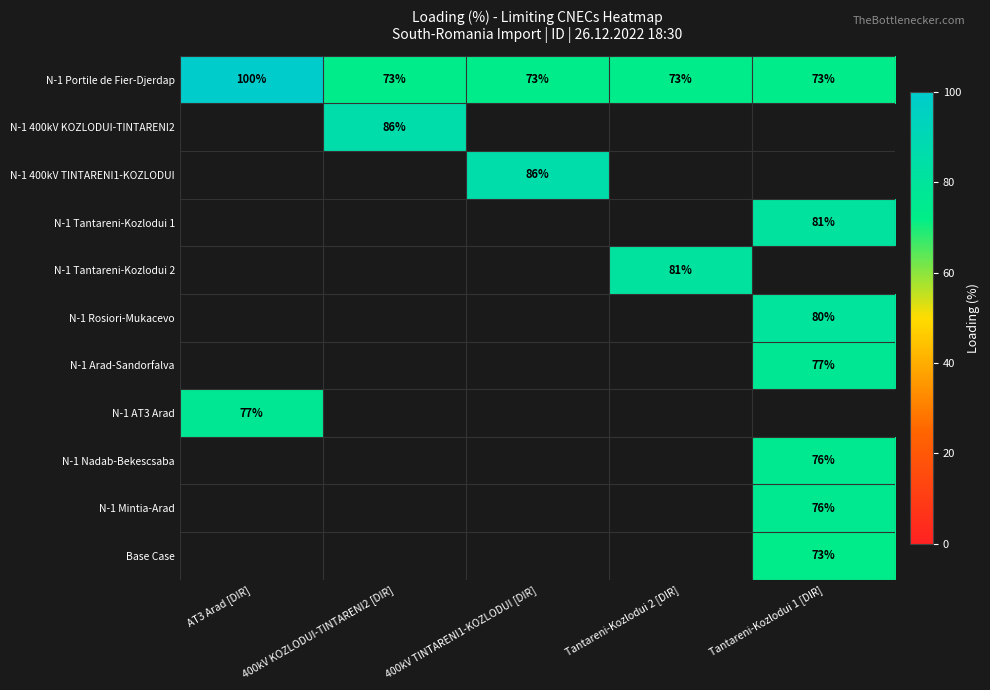

The N-1 Mintia-Arad series shows 48 at Tantareni-Kozlodui 1 [DIR]. True or false?

False